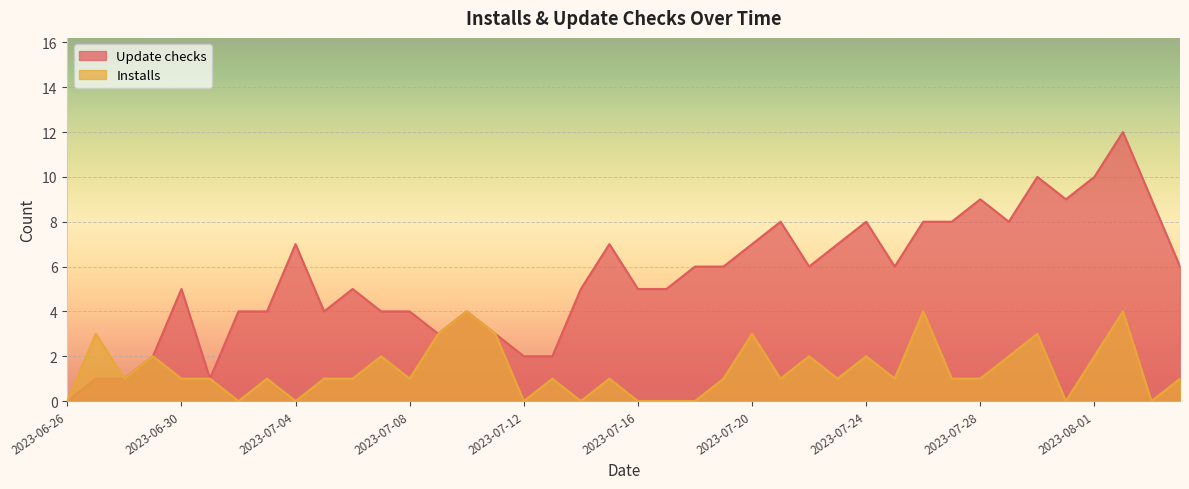

Where is Installs nearest to the value 2?

2023-06-29